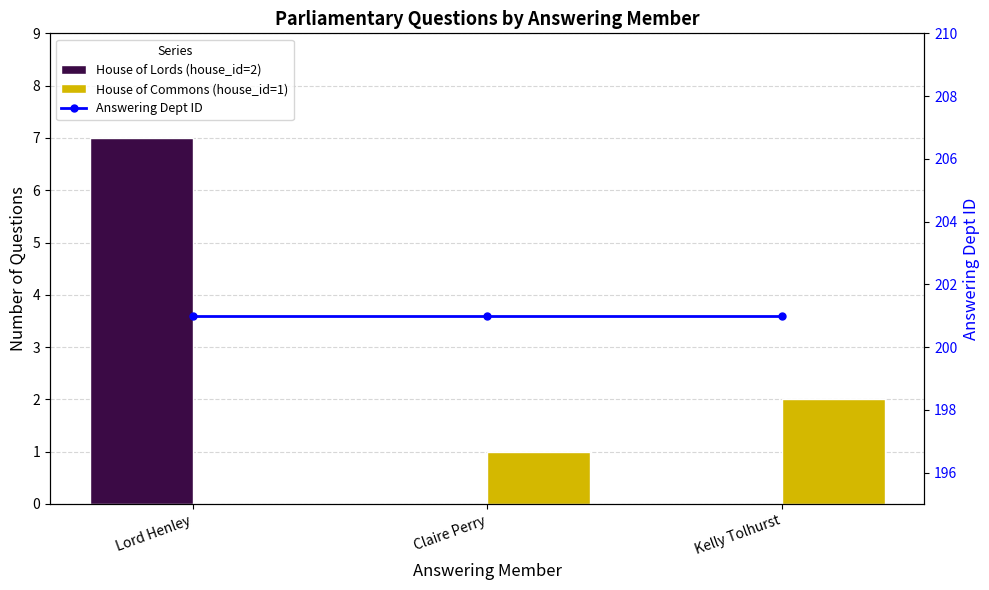

What is the difference between the highest and lowest values at Claire Perry?

201